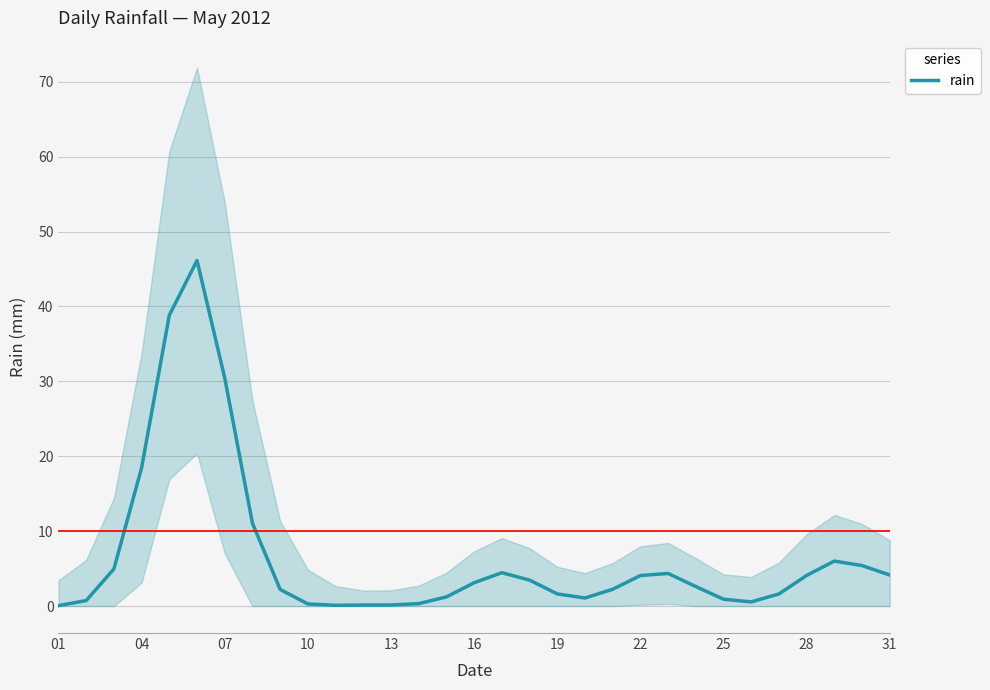

What is the minimum value shown in the chart?

0.1